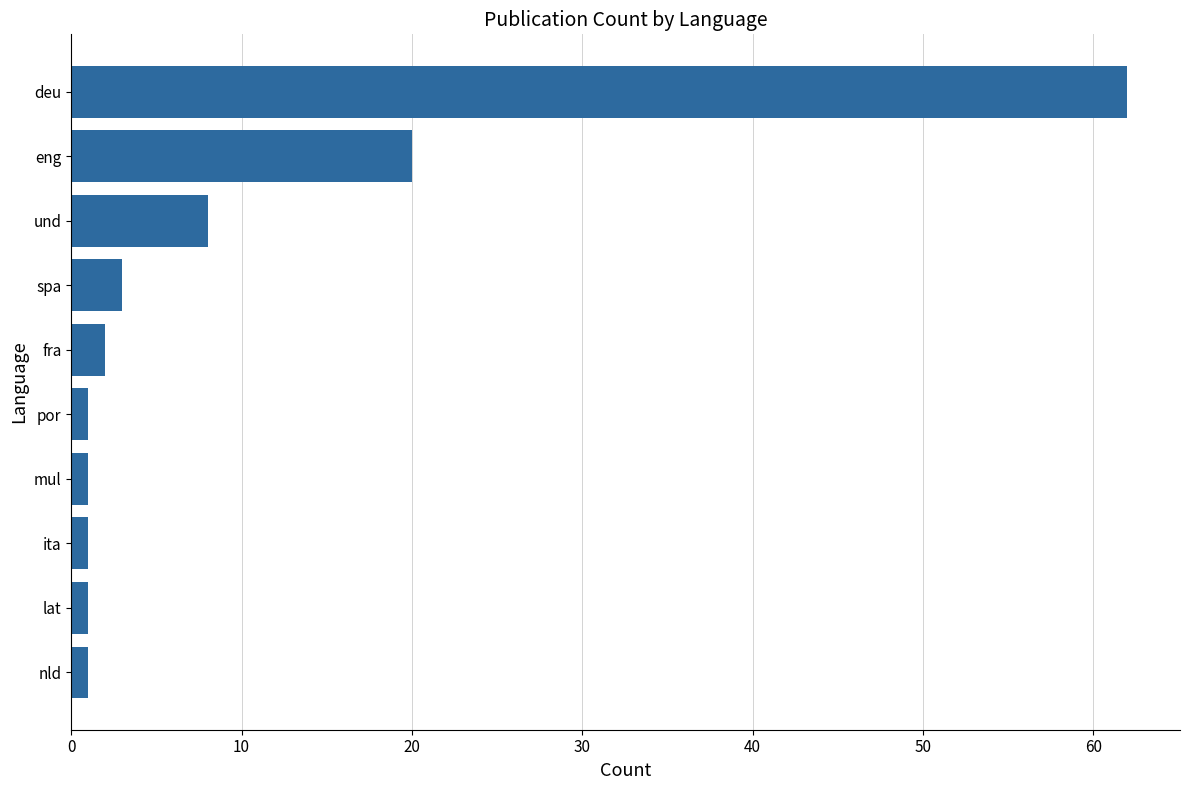

What is the difference between the maximum and minimum values?

61